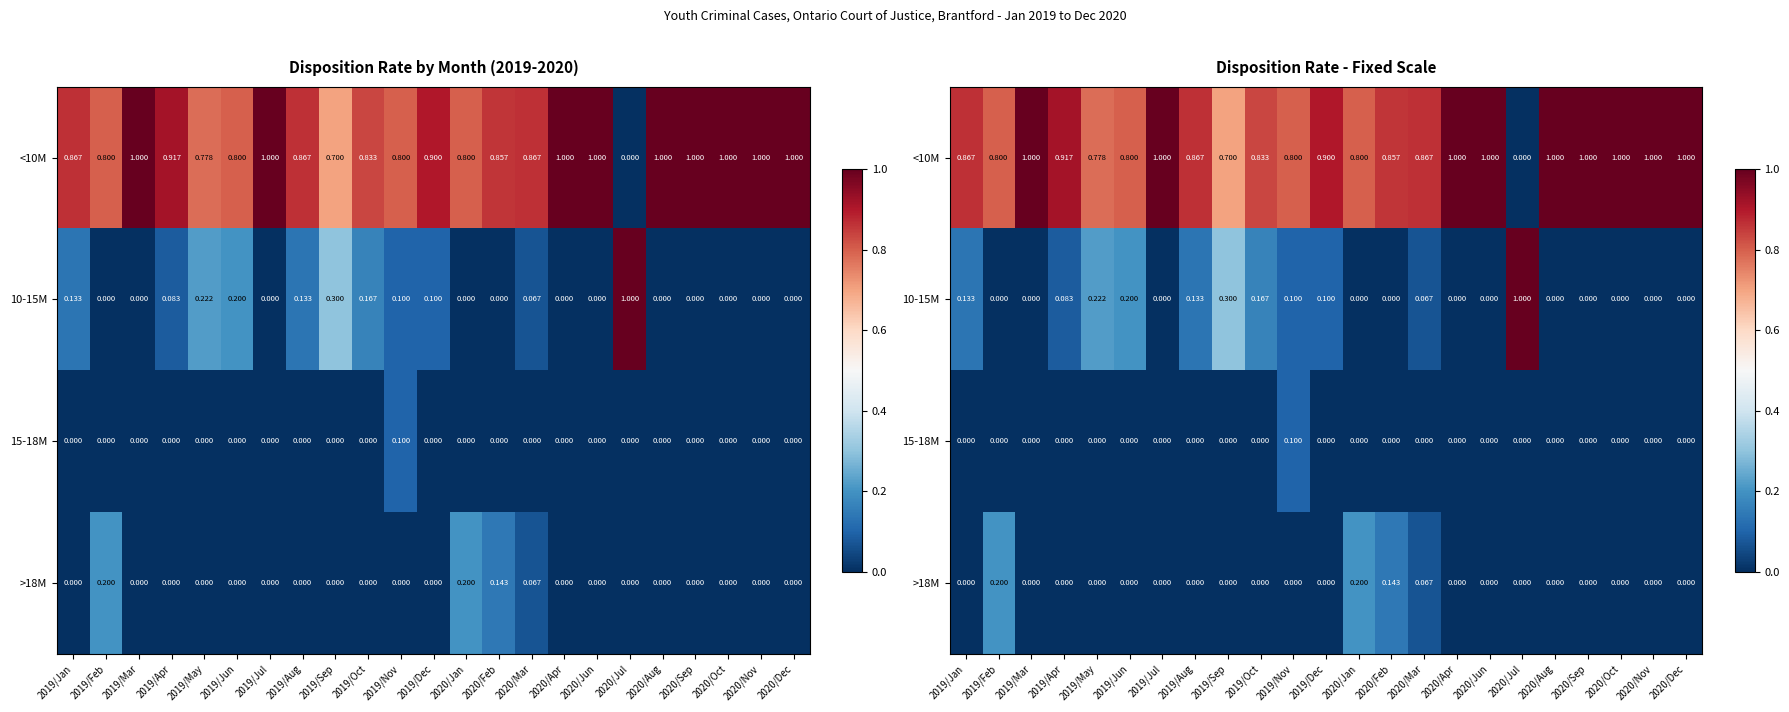

What is the greatest value displayed?

1.0